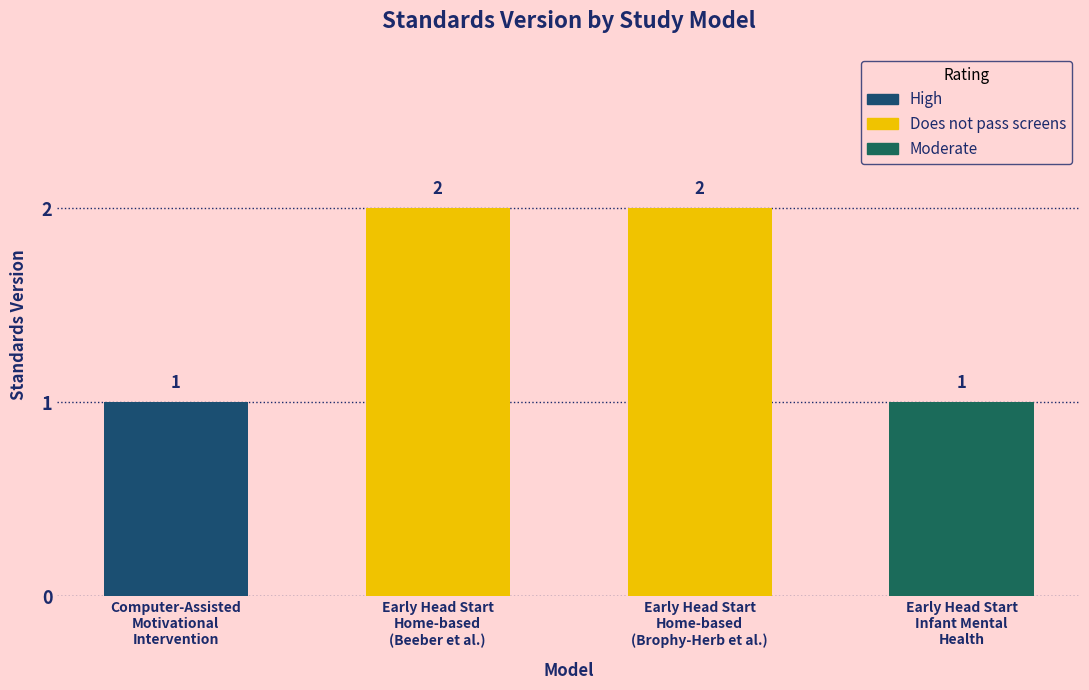

Read the value at Computer-Assisted Motivational Intervention.

1